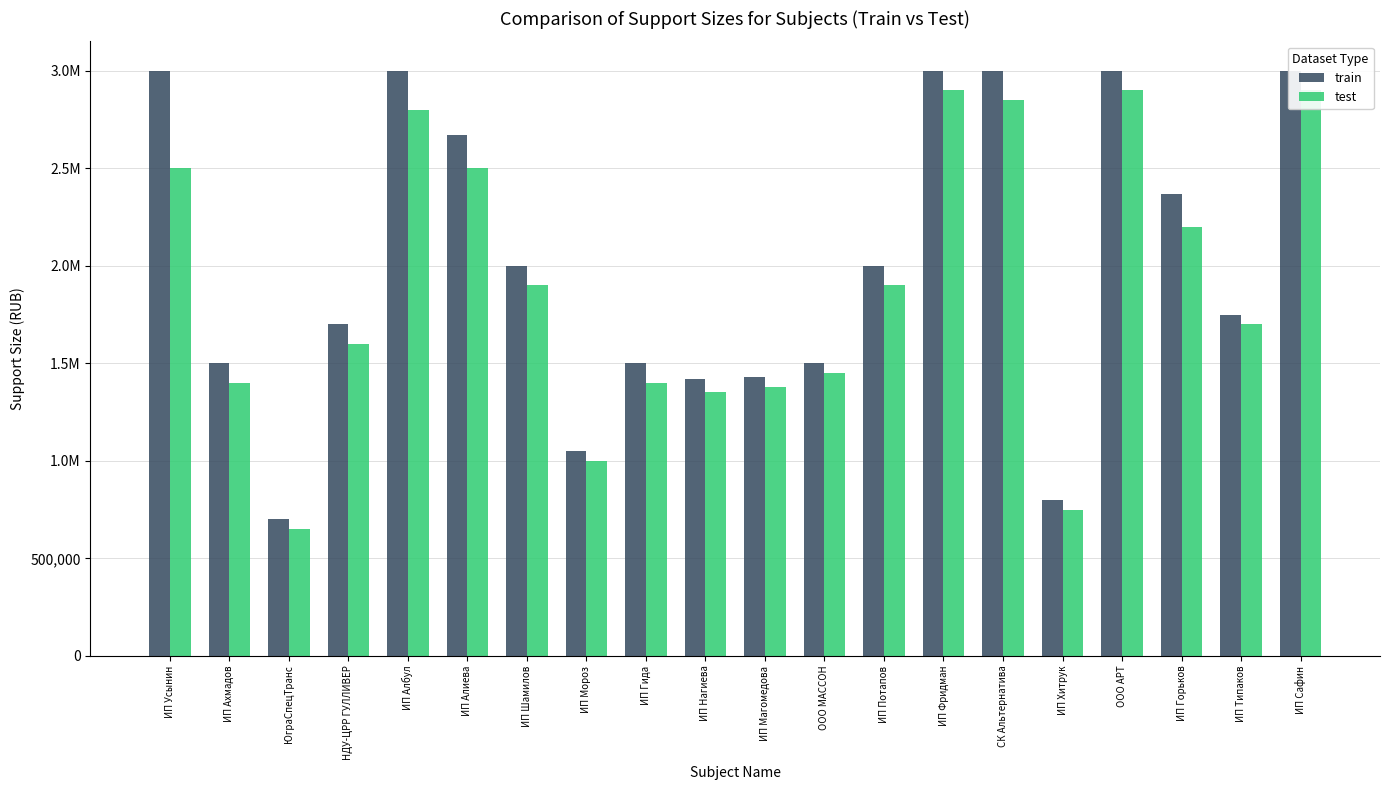

What is the difference between the maximum and minimum values in the test series?

2250000